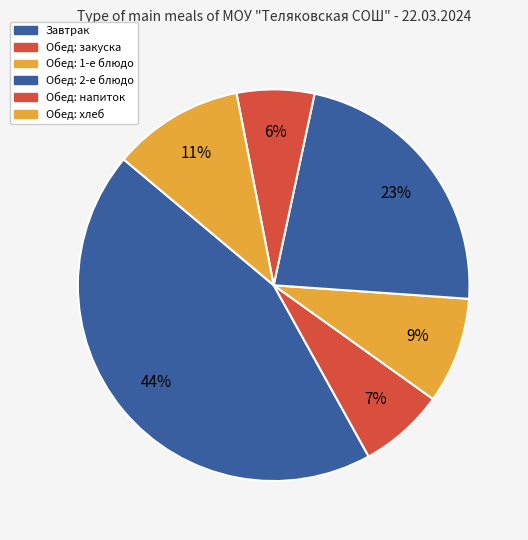

Does any single category account for the majority?

No